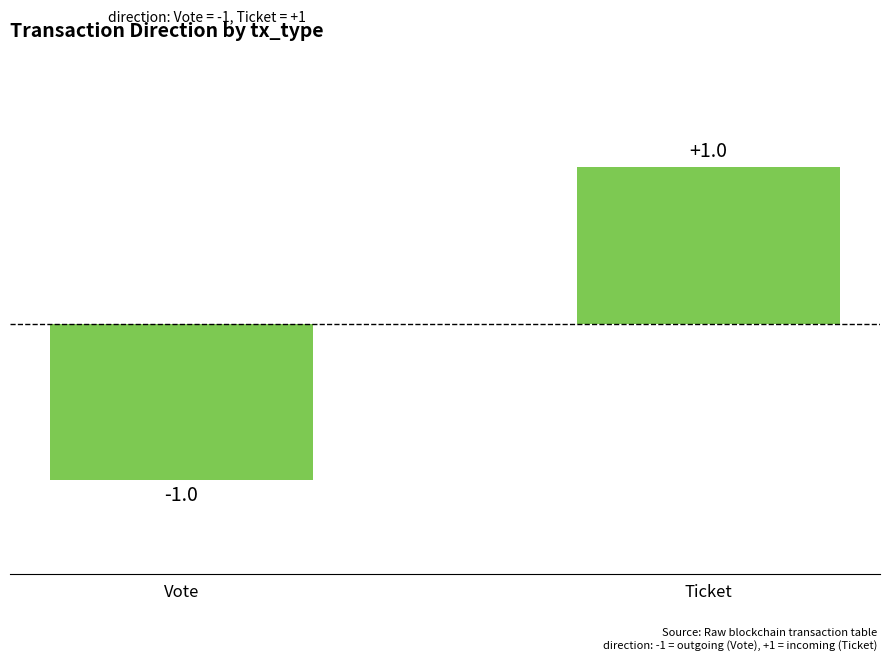

What is the difference between the maximum and minimum values?

2